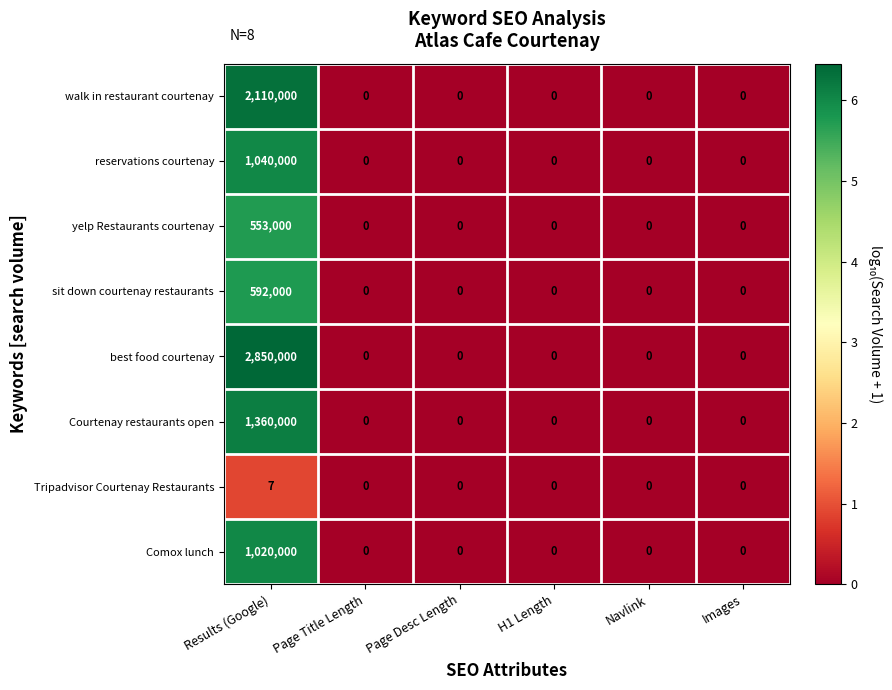

List the series in order of their peak value, lowest first.

Tripadvisor Courtenay Restaurants, yelp Restaurants courtenay, sit down courtenay restaurants, Comox lunch, reservations courtenay, Courtenay restaurants open, walk in restaurant courtenay, best food courtenay